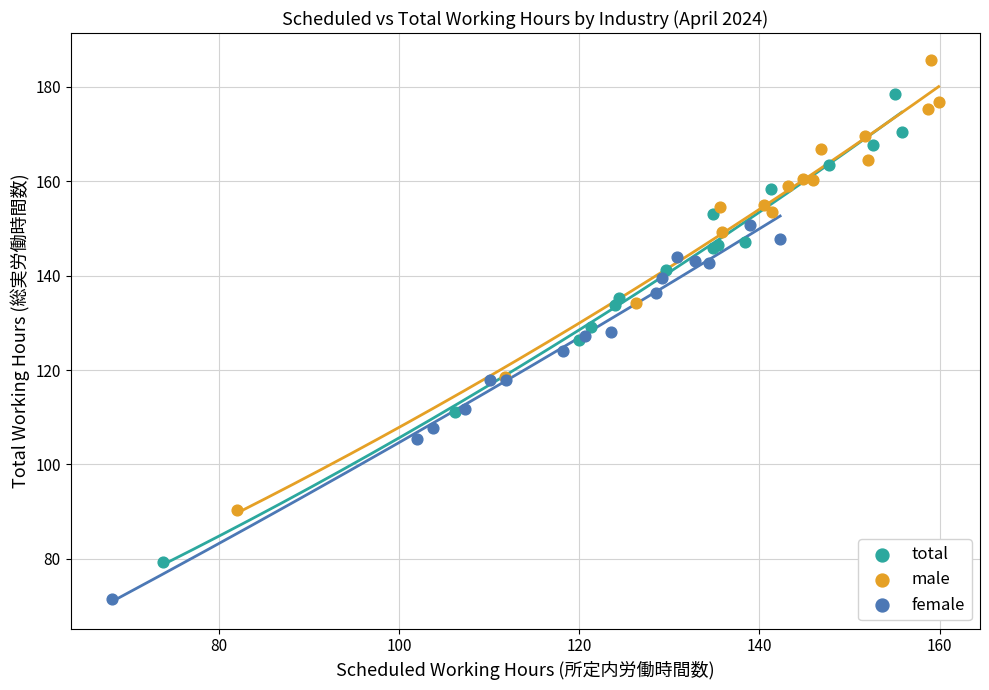

What are all the series names shown in the legend?

total, male, female